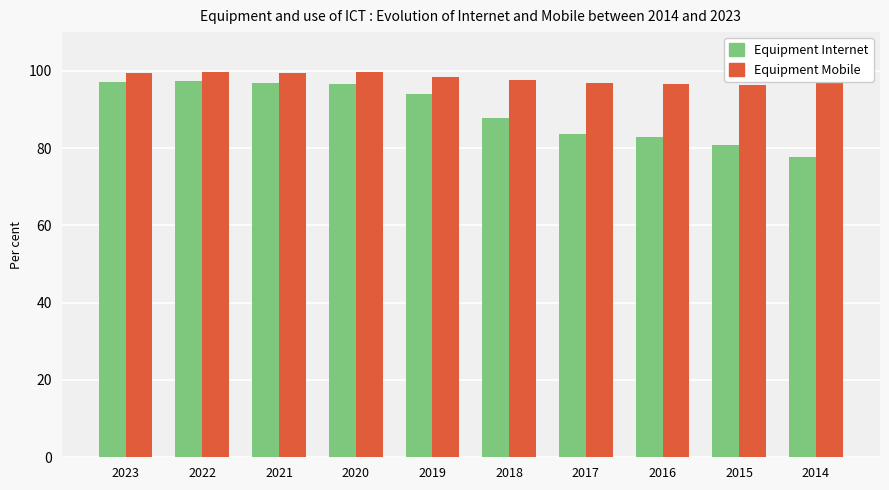

Which series has the widest spread of values?

Equipment Internet